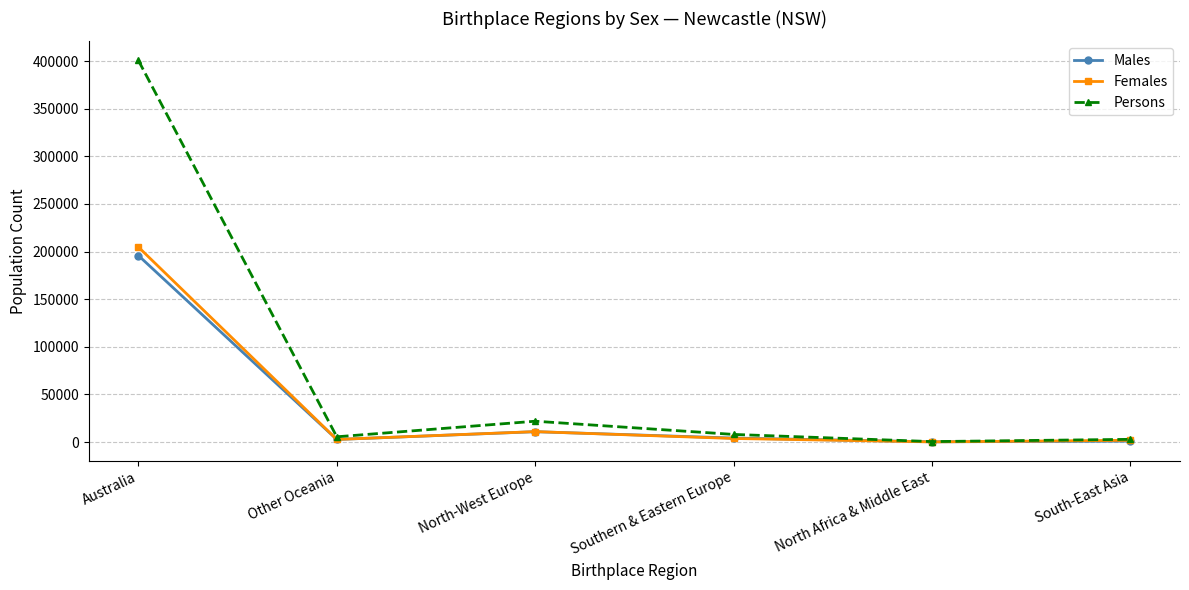

What is the total value across all series at North-West Europe?

43880